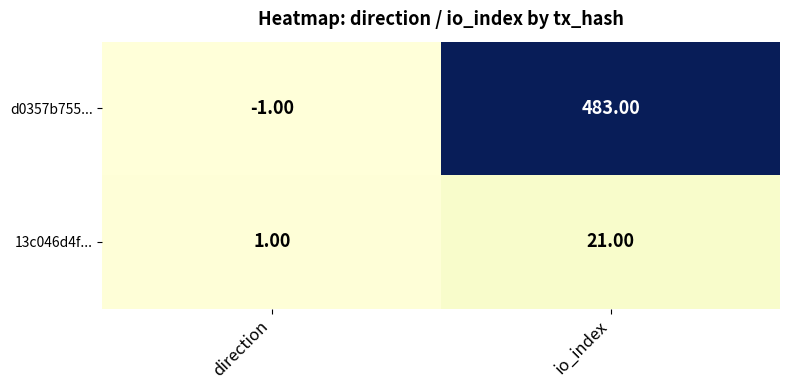

At which category does the chart reach its minimum across all series?

direction